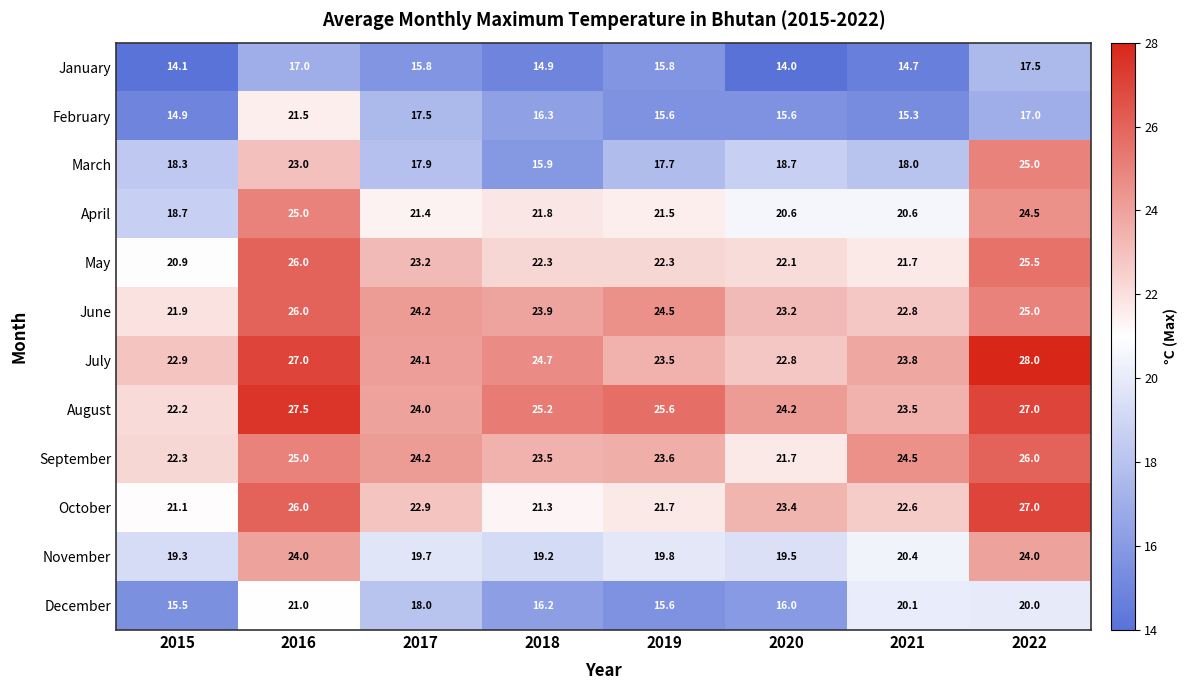

Which category has the lowest value across all series?

2020